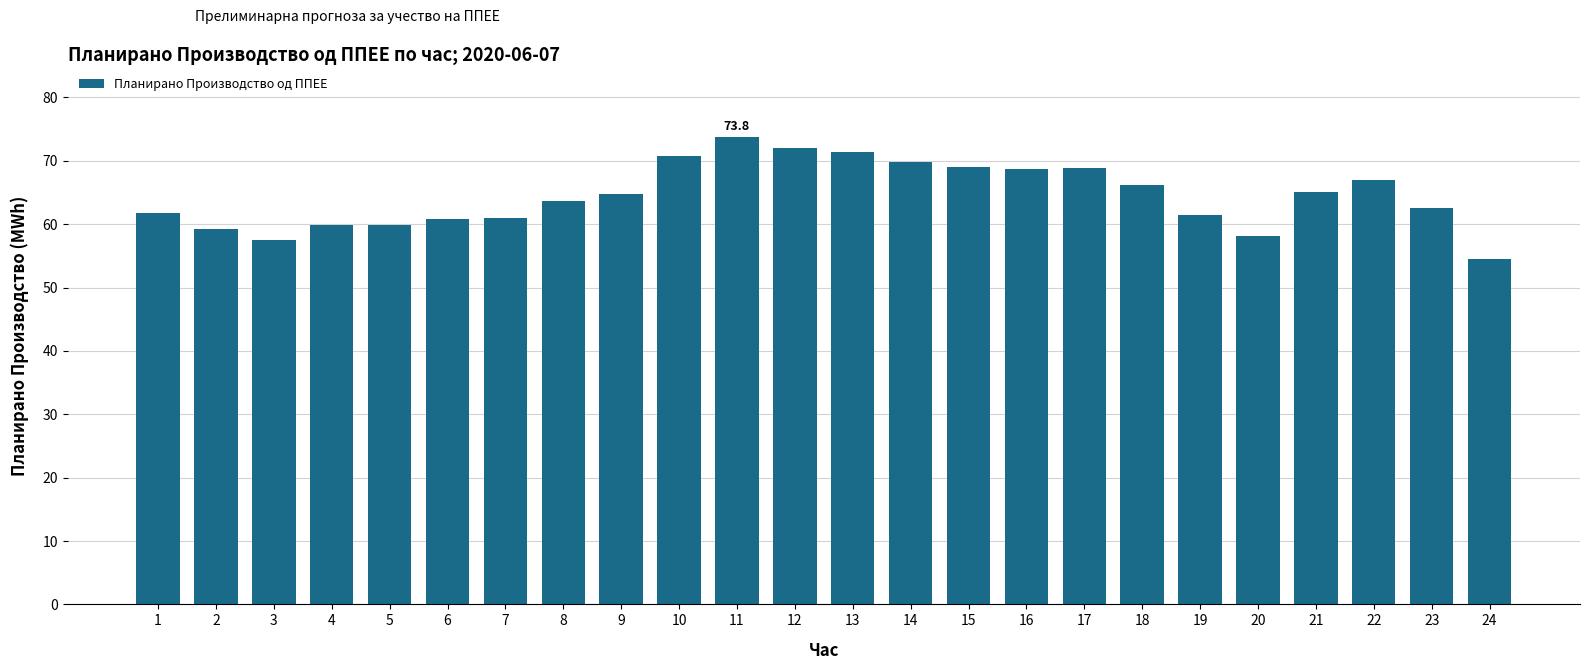

Which label corresponds to the largest value in the chart?

11